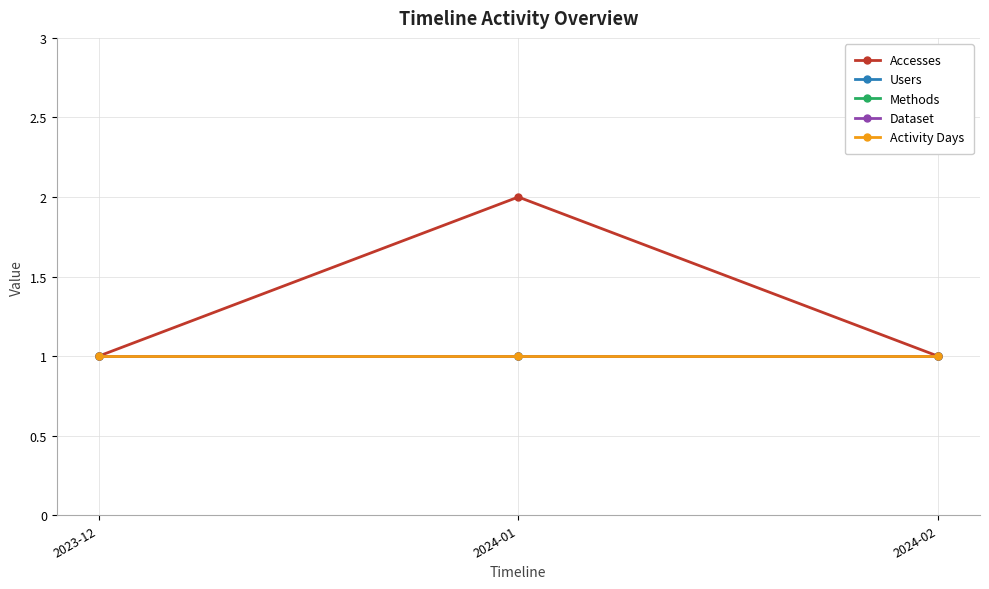

Does the chart have visible grid lines?

Yes